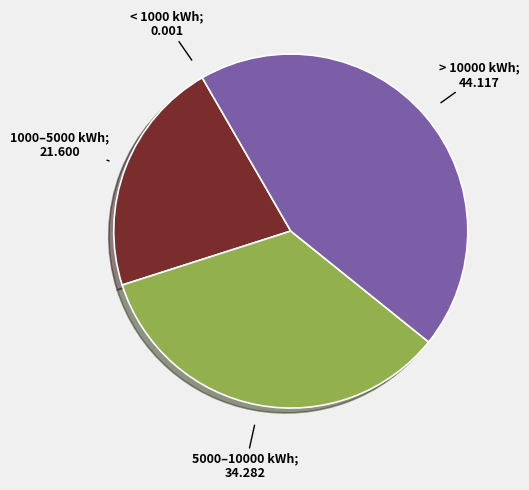

Is there a majority slice in this chart?

No